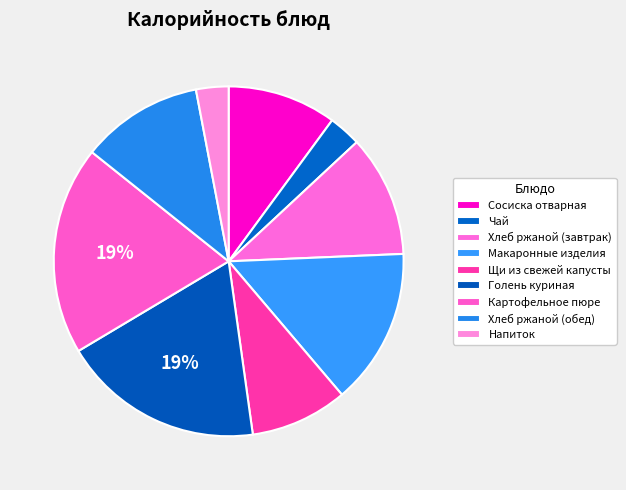

Approximately how many times larger is the value at Хлеб ржаной (обед) compared to Хлеб ржаной (завтрак)?

1.0